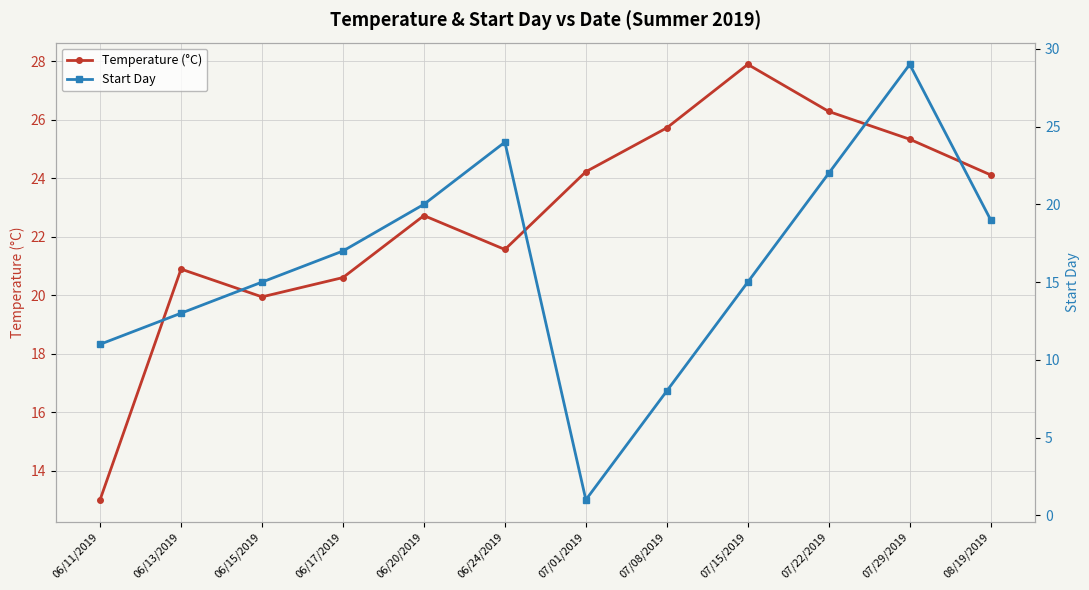

Reading left to right, extract all data points from this chart.

Temperature (°C): 06/11/2019=13.0	06/13/2019=20.9	06/15/2019=19.9	06/17/2019=20.6	06/20/2019=22.7	06/24/2019=21.6	07/01/2019=24.2	07/08/2019=25.7	07/15/2019=27.9	07/22/2019=26.3	07/29/2019=25.3	08/19/2019=24.1
Start Day: 06/11/2019=11.0	06/13/2019=13.0	06/15/2019=15.0	06/17/2019=17.0	06/20/2019=20.0	06/24/2019=24.0	07/01/2019=1.0	07/08/2019=8.0	07/15/2019=15.0	07/22/2019=22.0	07/29/2019=29.0	08/19/2019=19.0